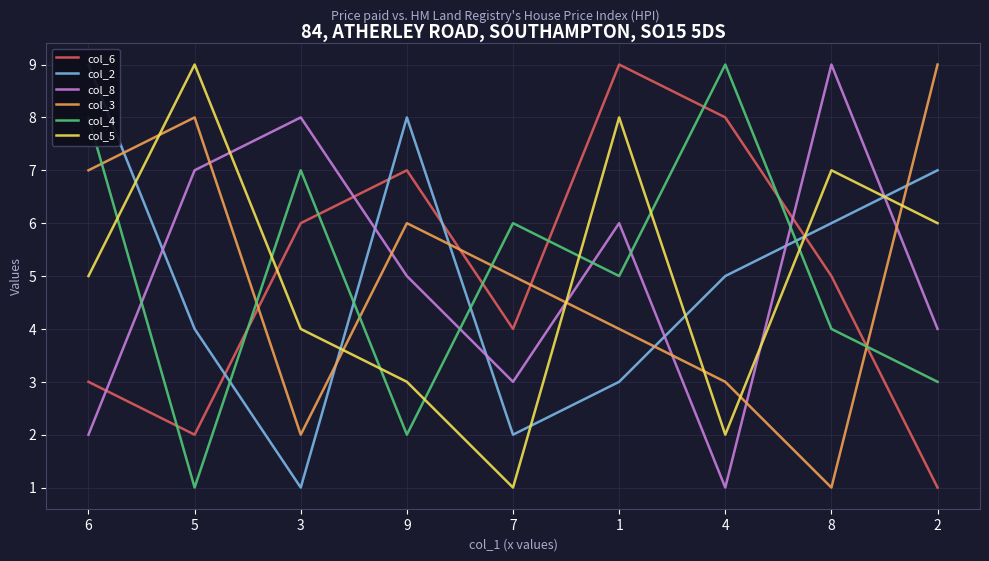

Which series has the largest range (max minus min)?

col_6